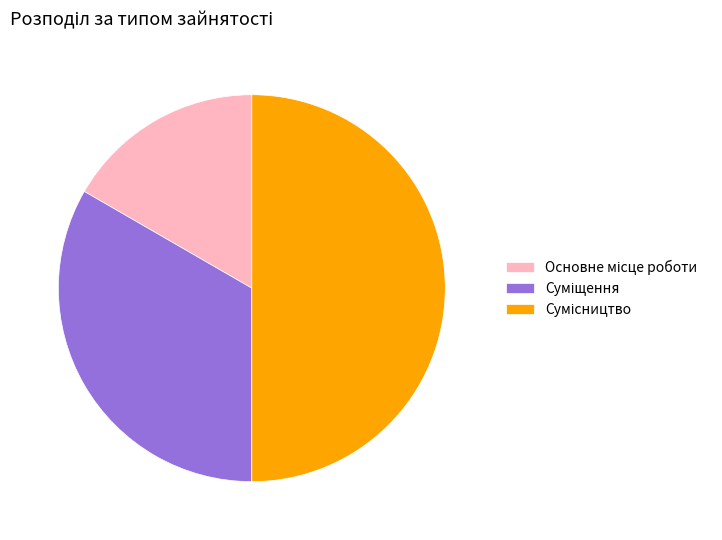

How many segments does this pie chart have?

3